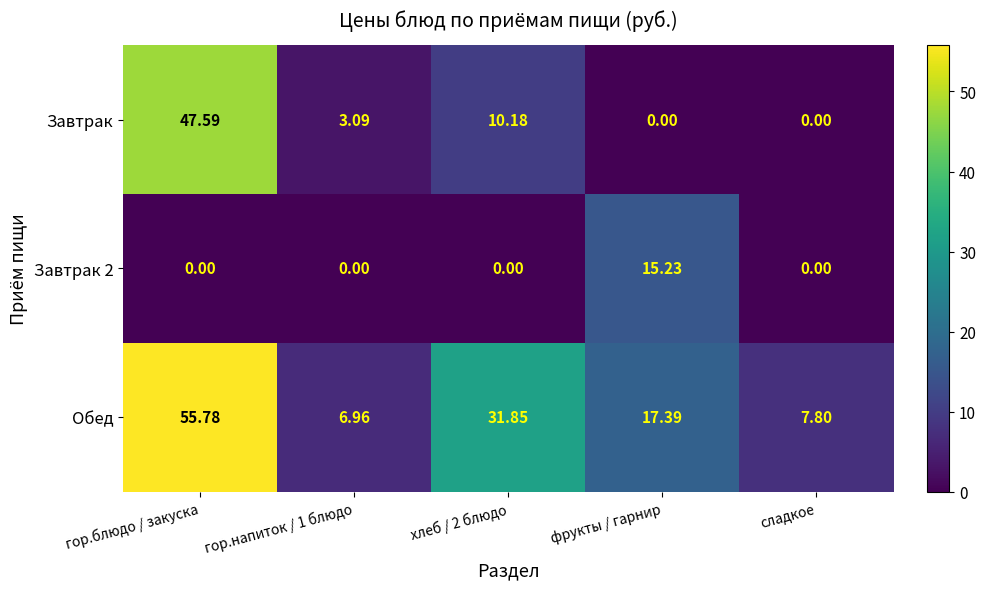

Which category has the highest value in the Завтрак series?

гор.блюдо / закуска